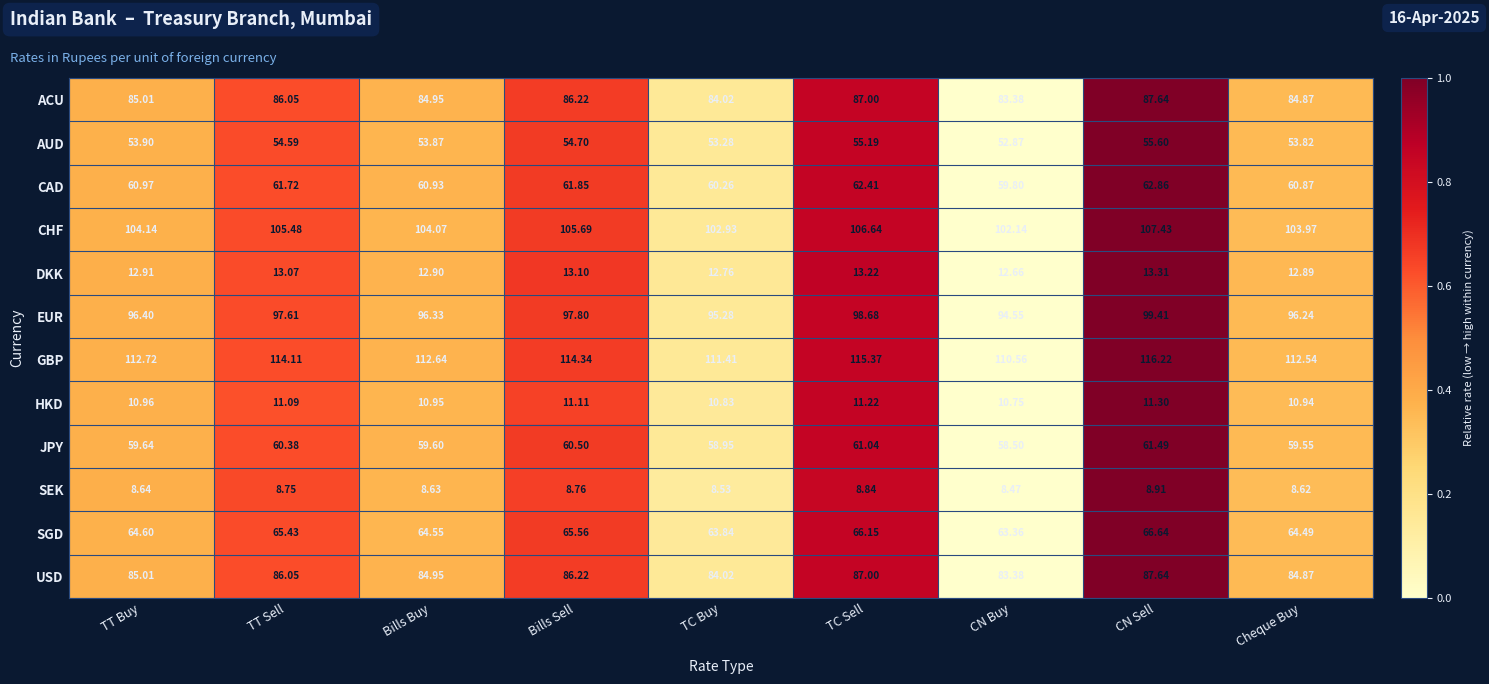

At which label does CHF first exceed 104?

TT Buy